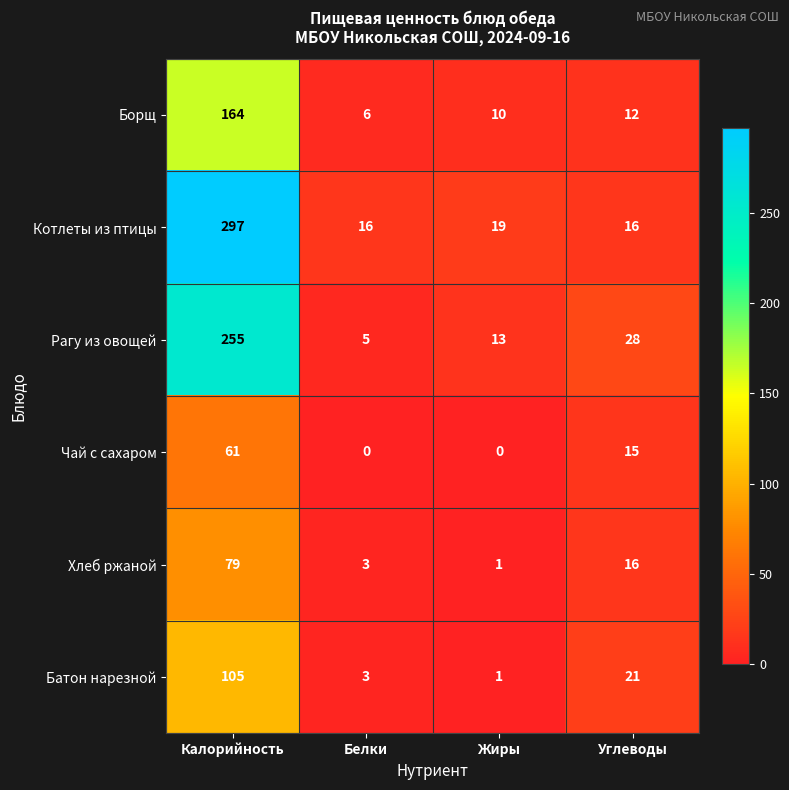

What is the sum of the Чай с сахаром values at Калорийность and Углеводы?

76